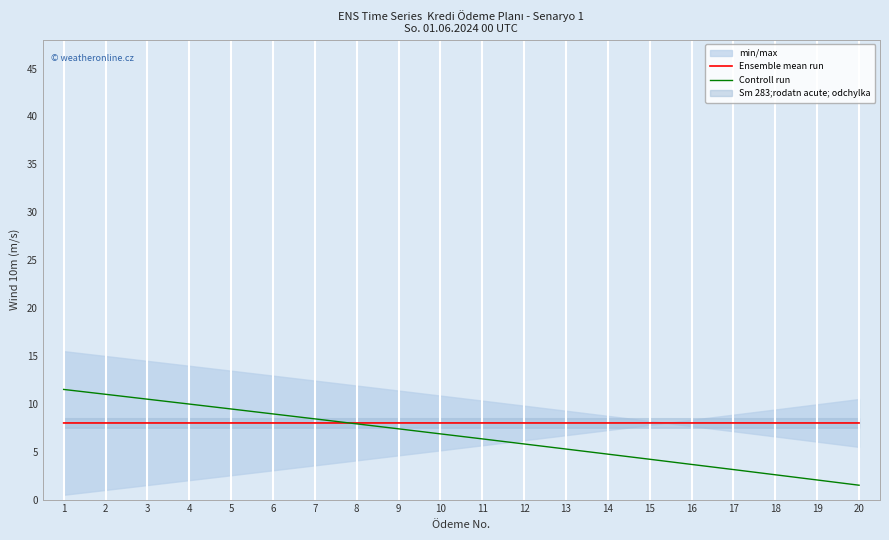

At which category is the sum across all series the highest?

1